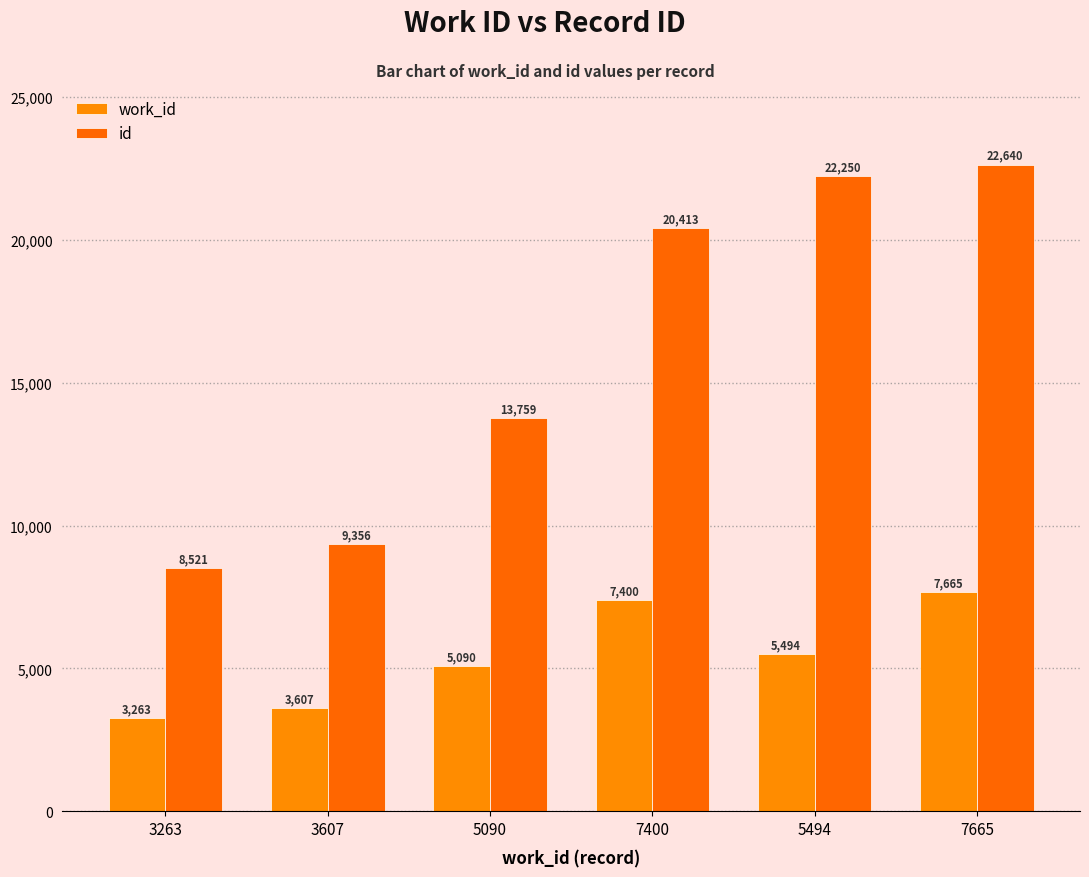

Which series changed the most between 3607 and 7665?

id